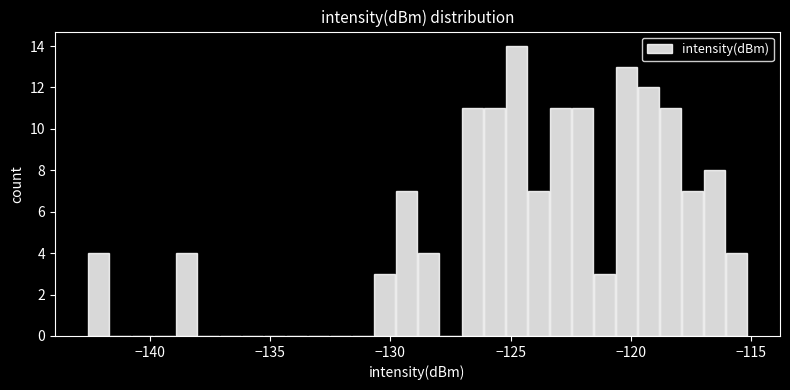

Read against the x-axis, roughly where is the centre of the tallest bar?

-125.0